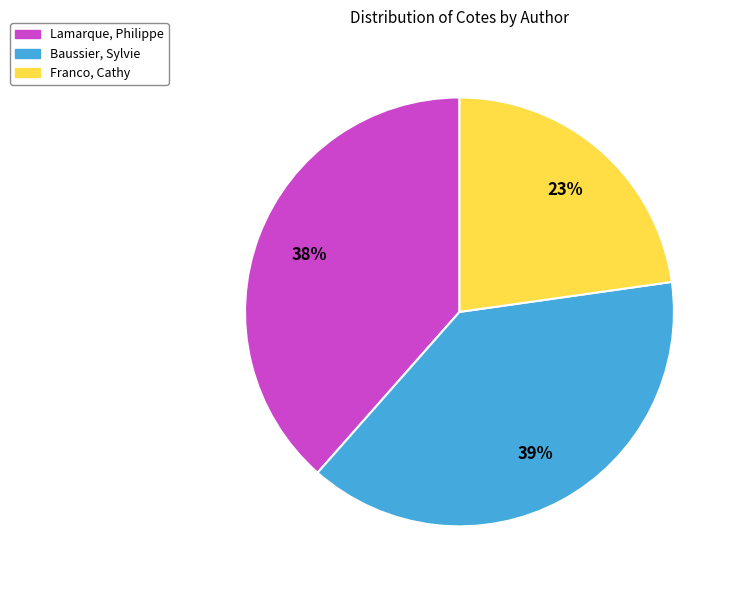

Rank the categories by value from lowest to highest.

Franco, Cathy, Lamarque, Philippe, Baussier, Sylvie